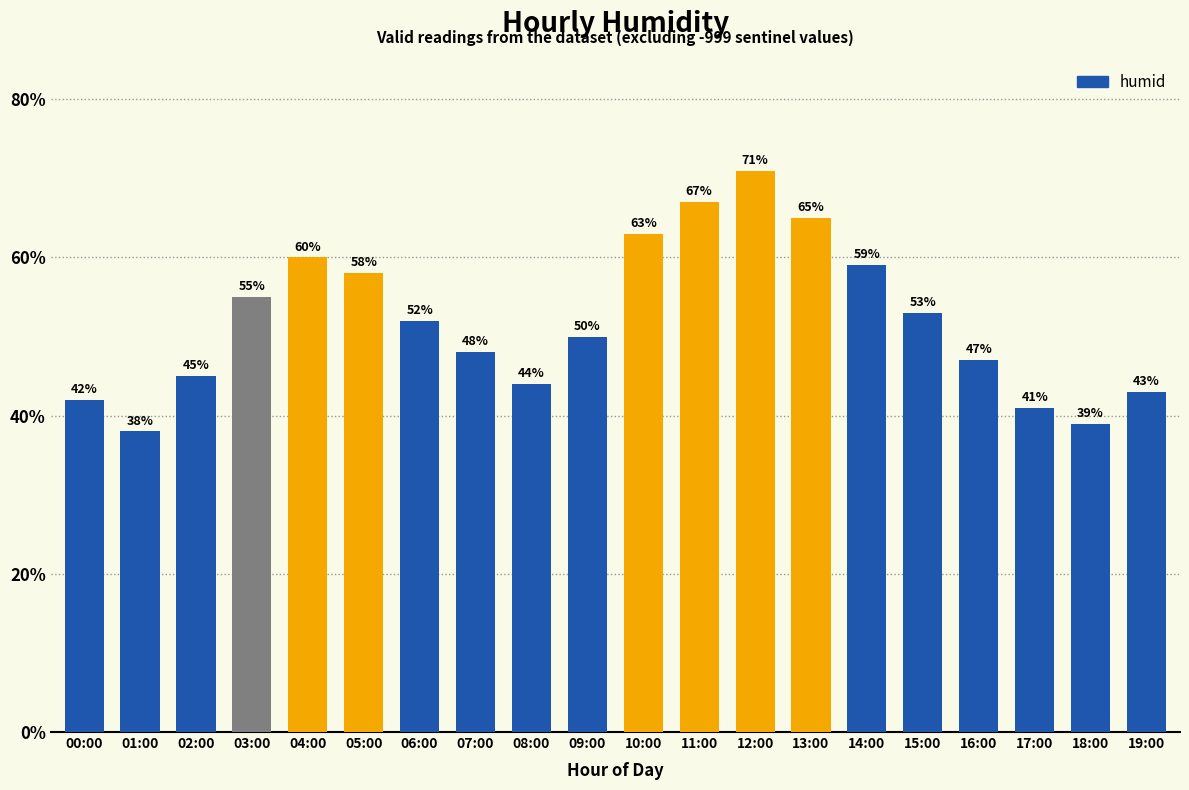

What is the minimum value shown in the chart?

38